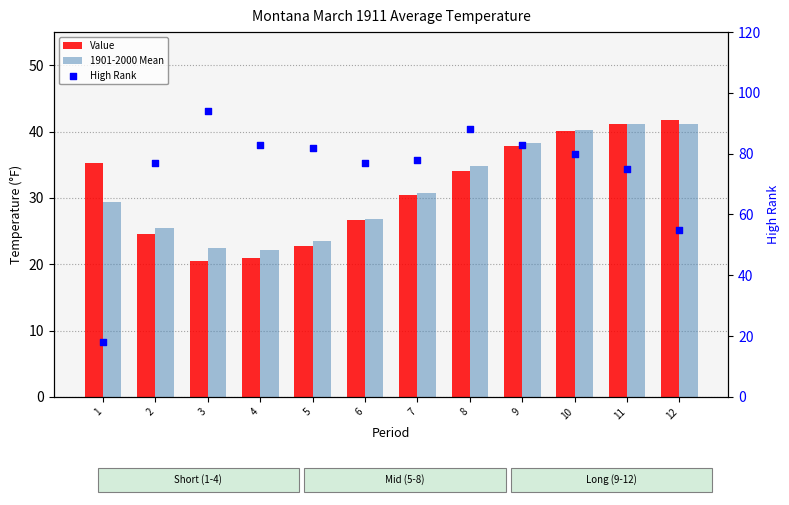

Which series has the largest Y range (max minus min)?

High Rank